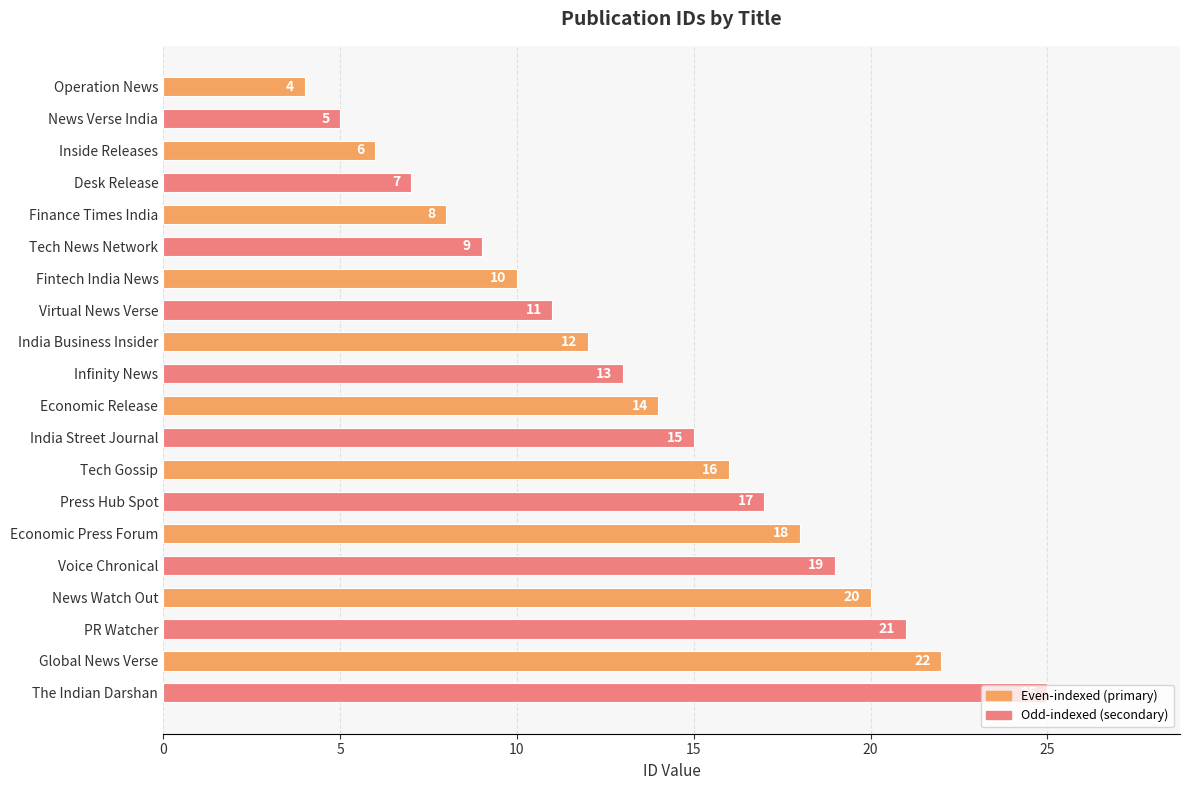

What is the label of the 18th bar from the top?

PR Watcher